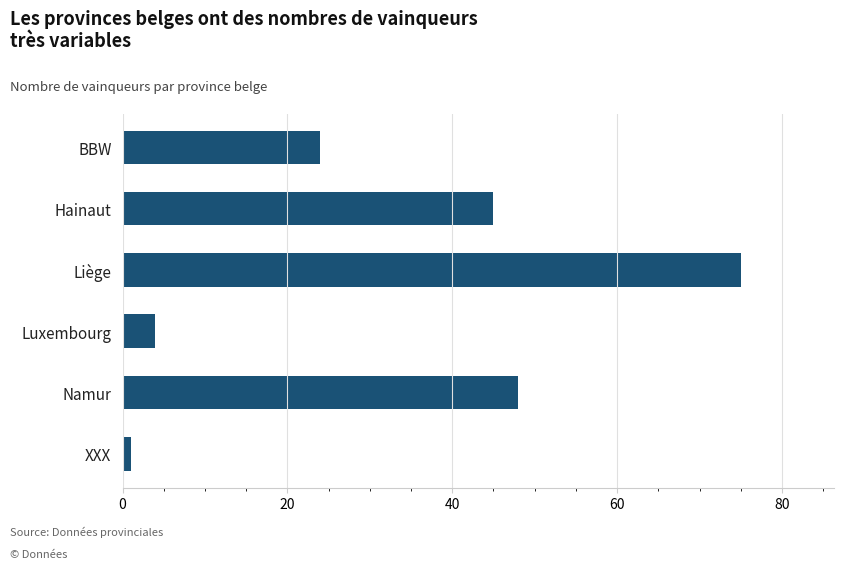

Rank the categories by value from lowest to highest.

XXX, Luxembourg, BBW, Hainaut, Namur, Liège